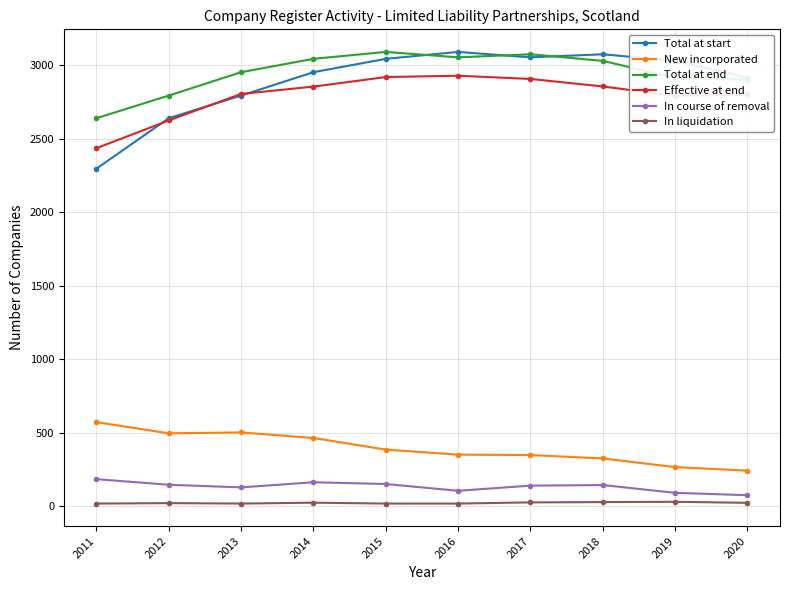

True or false: In course of removal has a value of 62 at 2014.

False